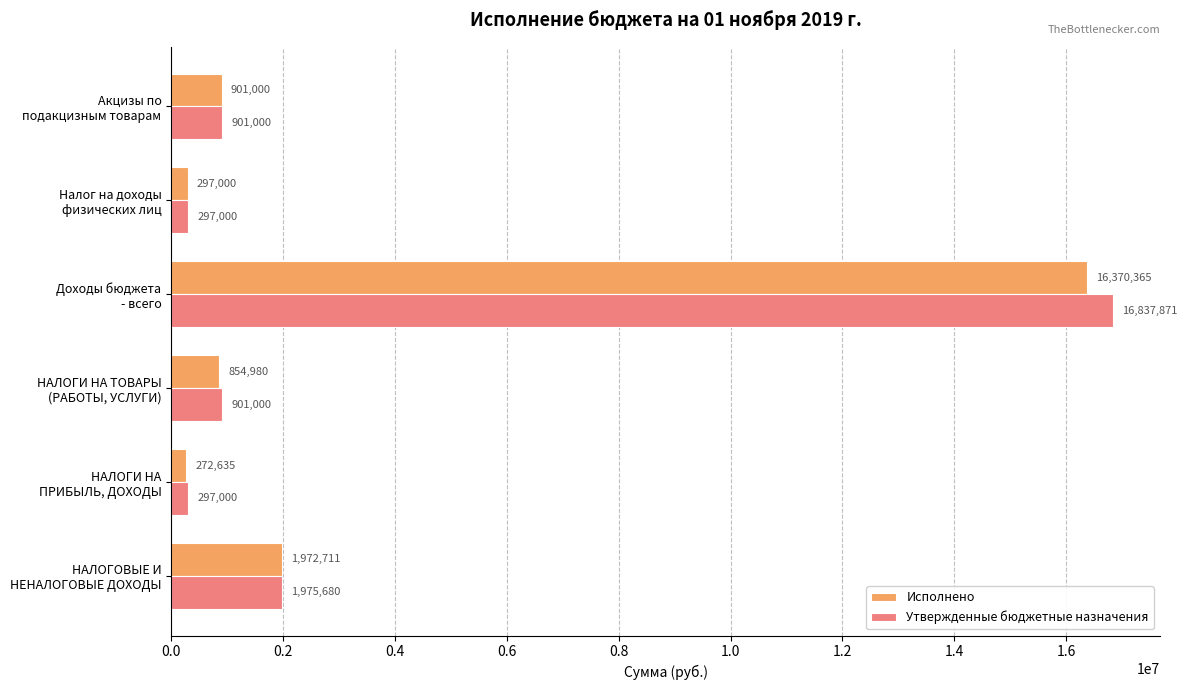

What is the sum of all Исполнено values?

20668692.0